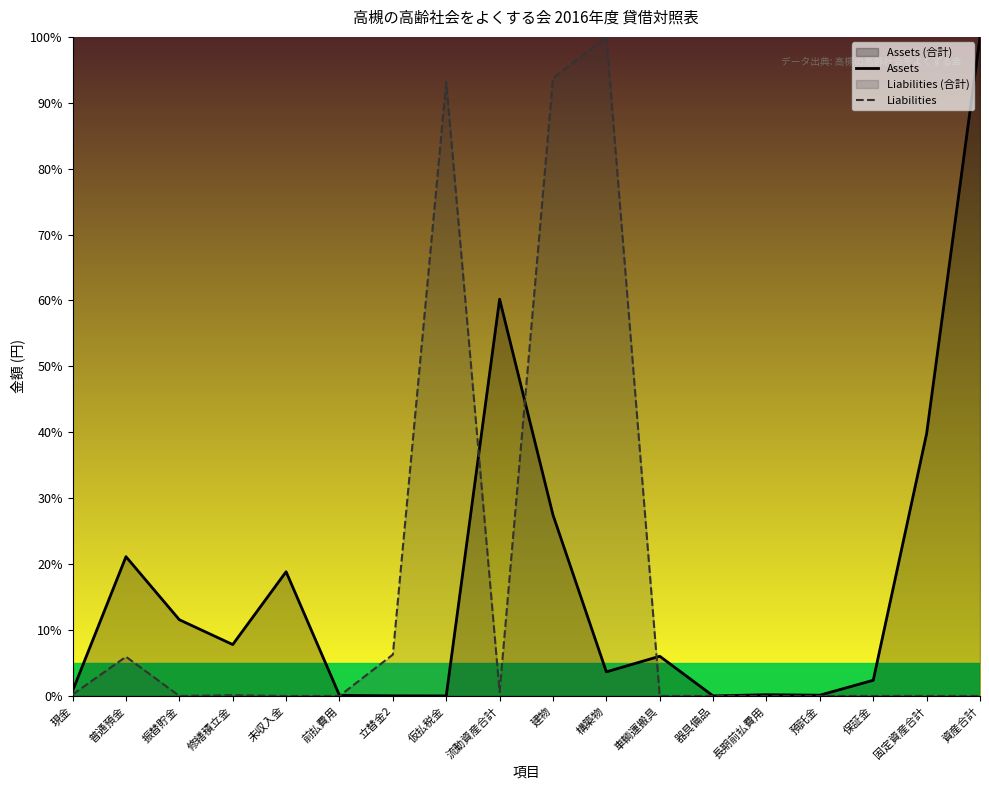

What position from the right is 流動資産合計?

10